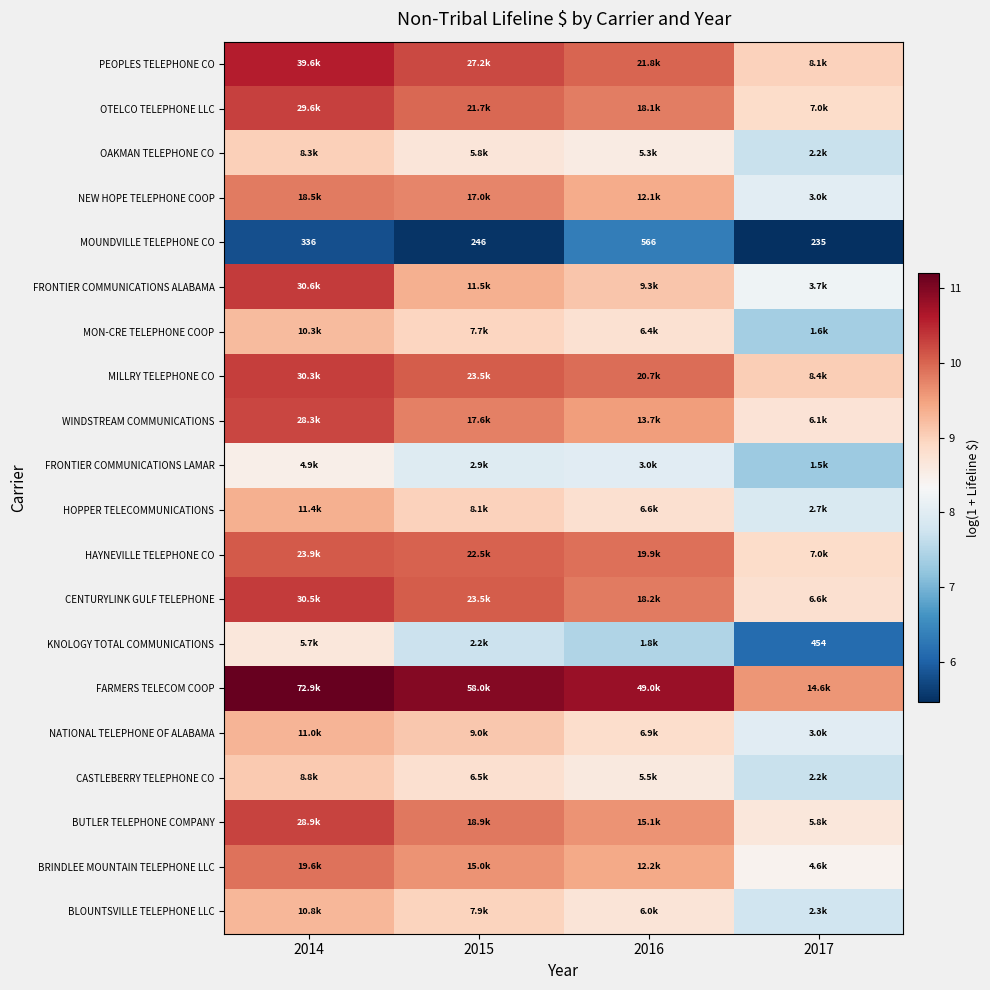

Is it true that WINDSTREAM COMMUNICATIONS equals 2.3 at 2016?

False